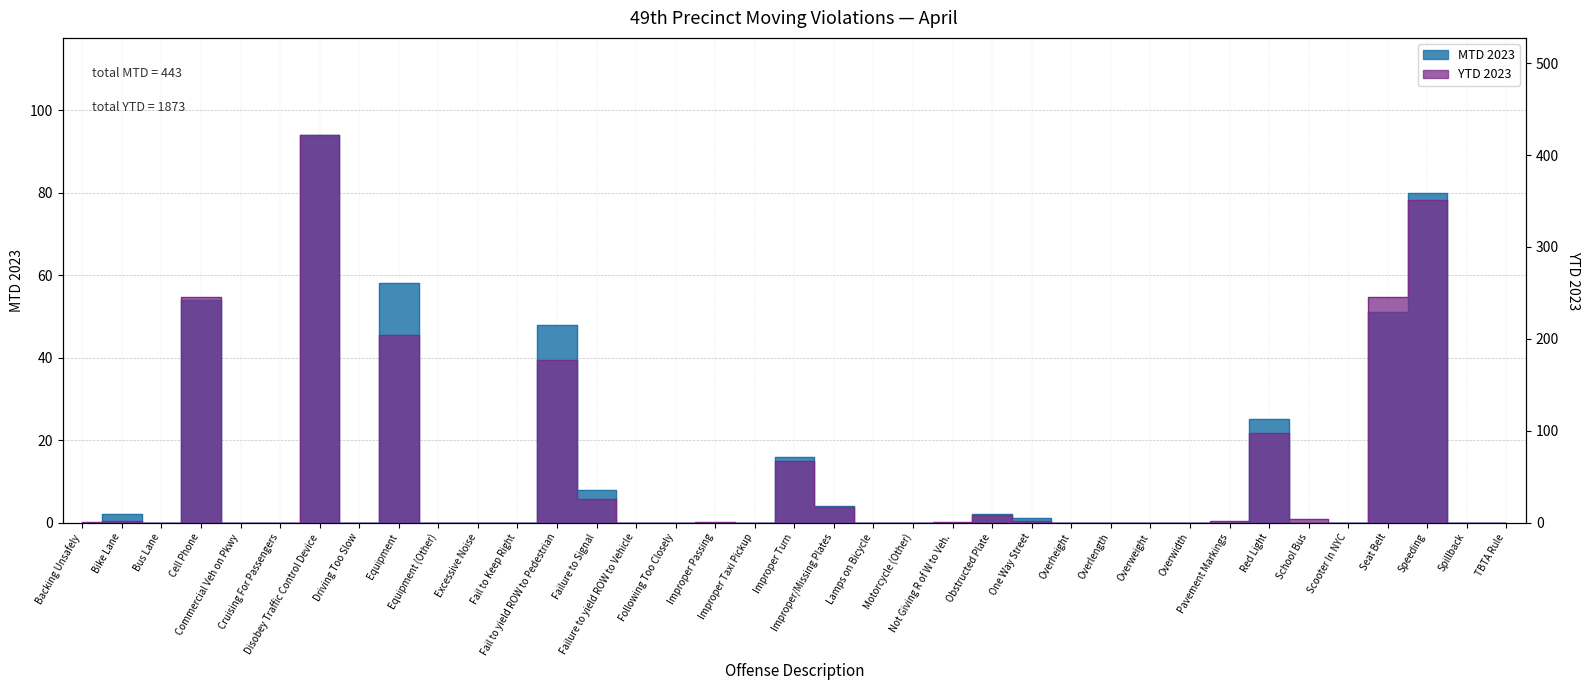

At which label does YTD 2023 reach its peak?

Disobey Traffic Control Device